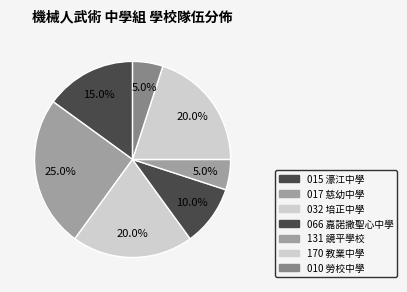

Which has a higher value, 032 培正中學 or 131 鏡平學校?

032 培正中學